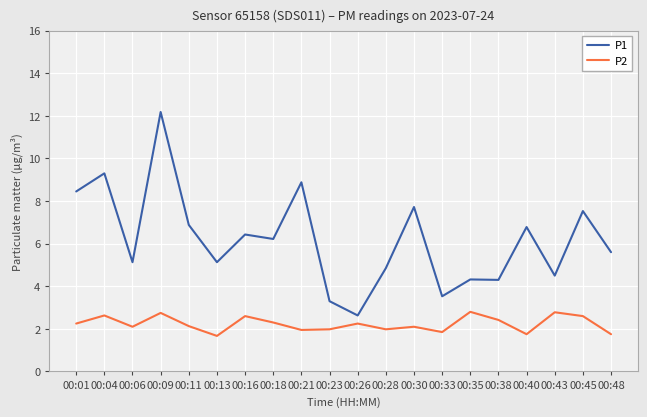

What is the difference between the P1 values at 00:30 and 00:33?

4.2